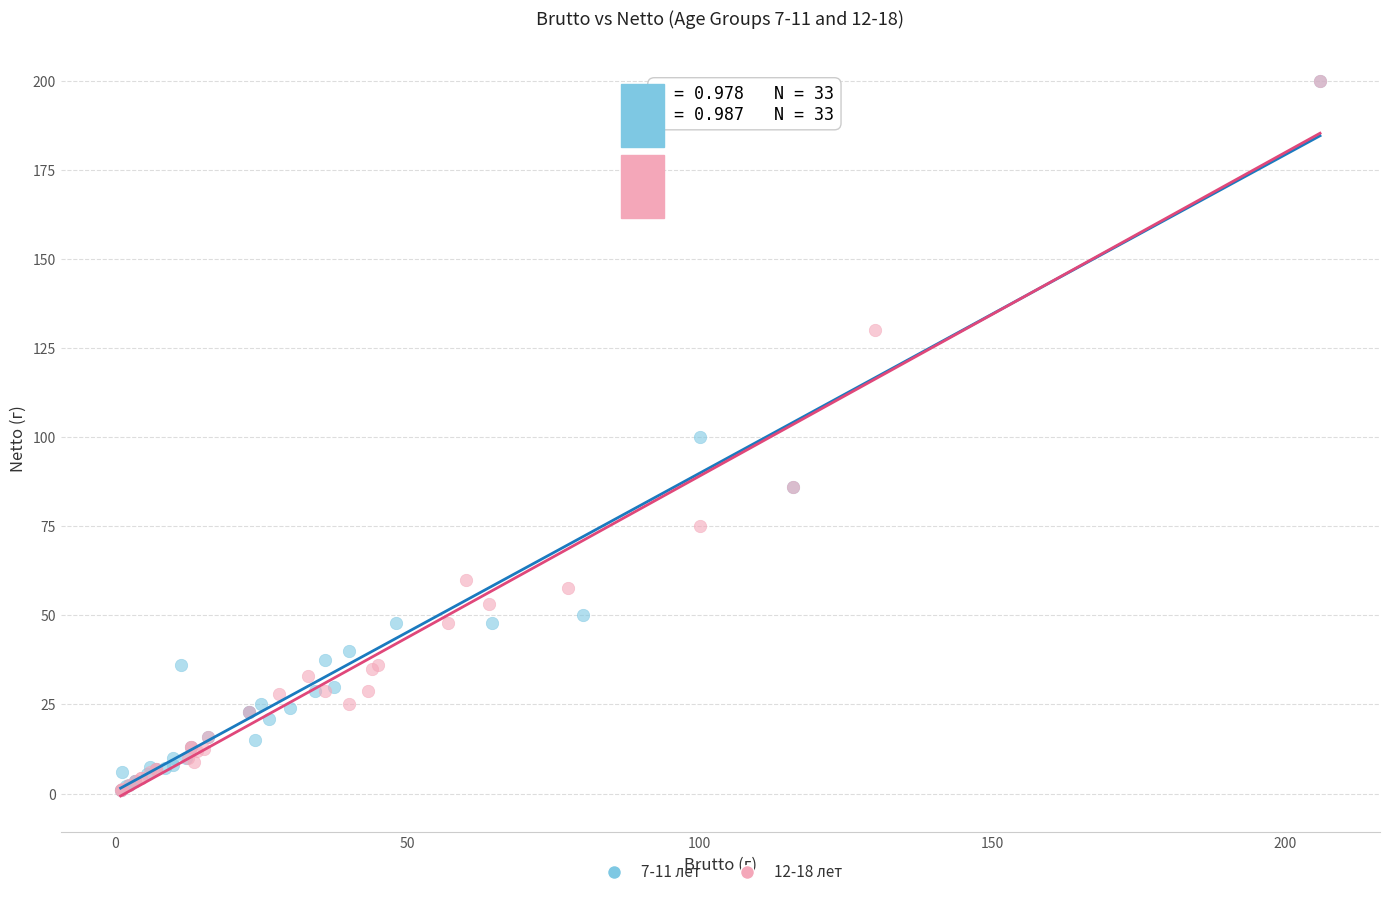

What are all the series names shown in the legend?

7-11 лет, 12-18 лет